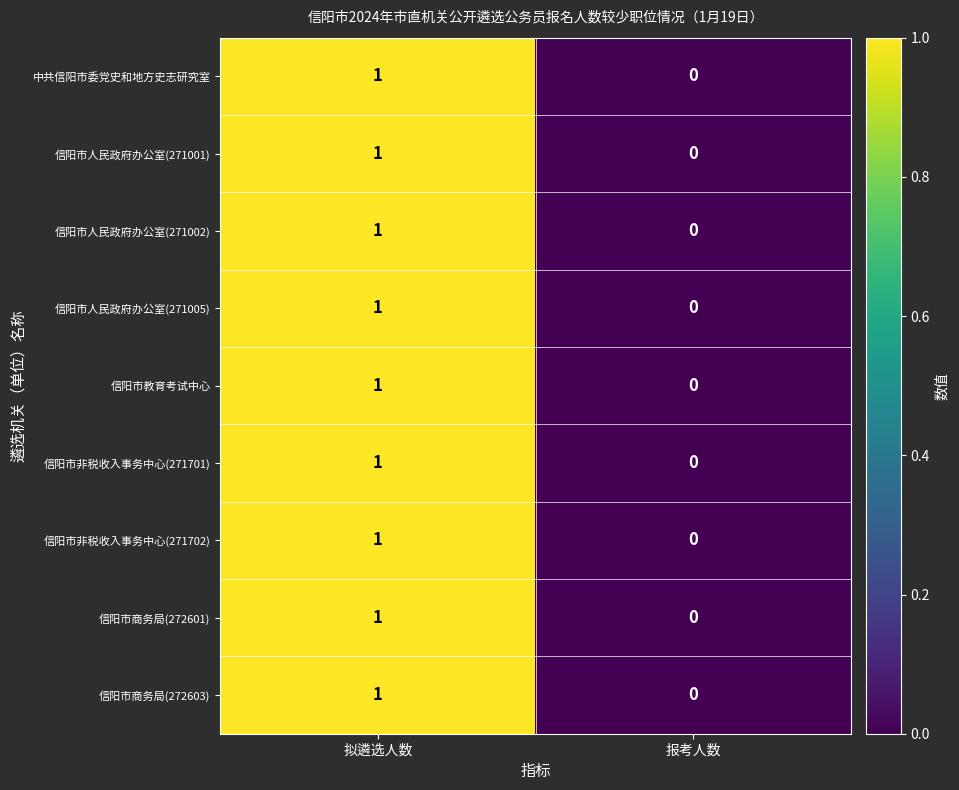

Reading left to right, what are all the values shown in this chart?

中共信阳市委党史和地方史志研究室: 拟遴选人数=1	报考人数=0
信阳市人民政府办公室(271001): 拟遴选人数=1	报考人数=0
信阳市人民政府办公室(271002): 拟遴选人数=1	报考人数=0
信阳市人民政府办公室(271005): 拟遴选人数=1	报考人数=0
信阳市教育考试中心: 拟遴选人数=1	报考人数=0
信阳市非税收入事务中心(271701): 拟遴选人数=1	报考人数=0
信阳市非税收入事务中心(271702): 拟遴选人数=1	报考人数=0
信阳市商务局(272601): 拟遴选人数=1	报考人数=0
信阳市商务局(272603): 拟遴选人数=1	报考人数=0